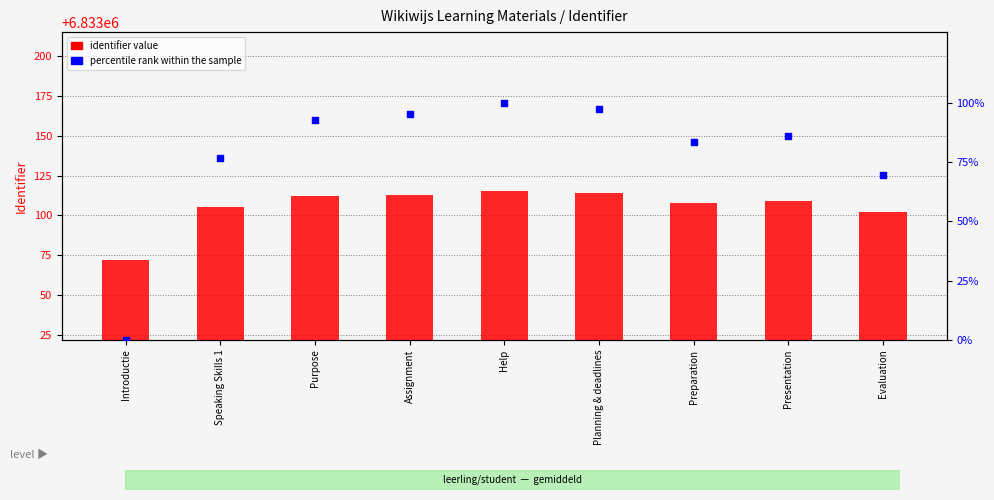

What are all the series names shown in the legend?

identifier value, percentile rank within the sample